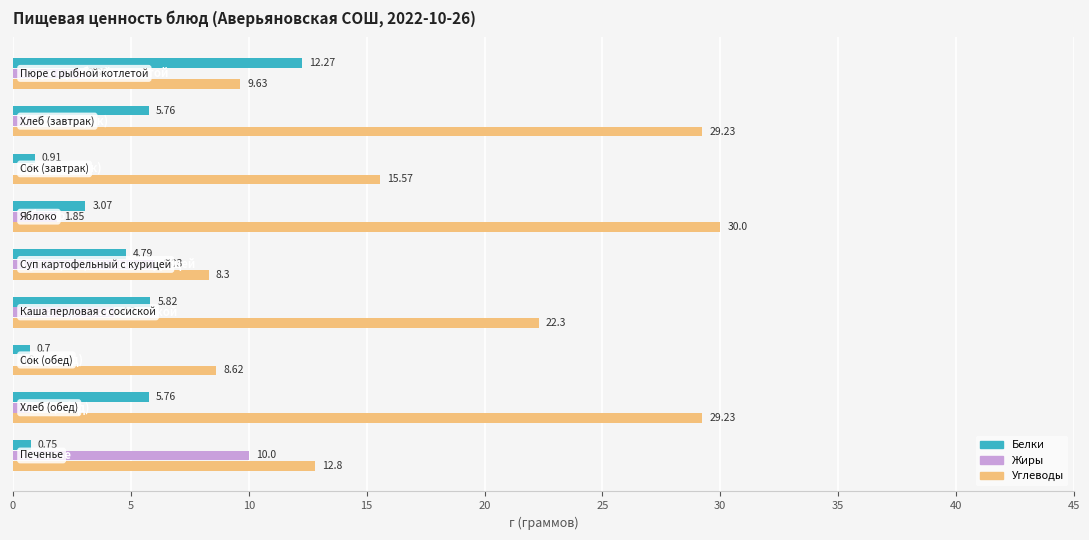

What is the sum of all Углеводы values?

165.7